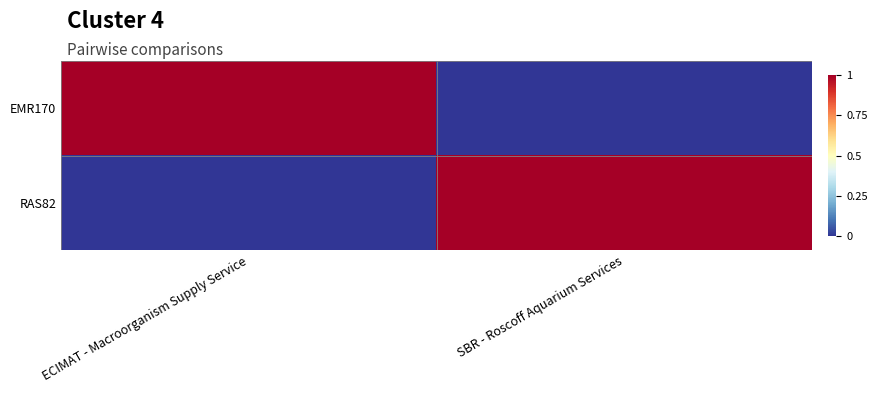

Reading right to left, transcribe all the data shown in this chart.

EMR170: SBR - Roscoff Aquarium Services=0	ECIMAT - Macroorganism Supply Service=134121
RAS82: SBR - Roscoff Aquarium Services=134121	ECIMAT - Macroorganism Supply Service=0